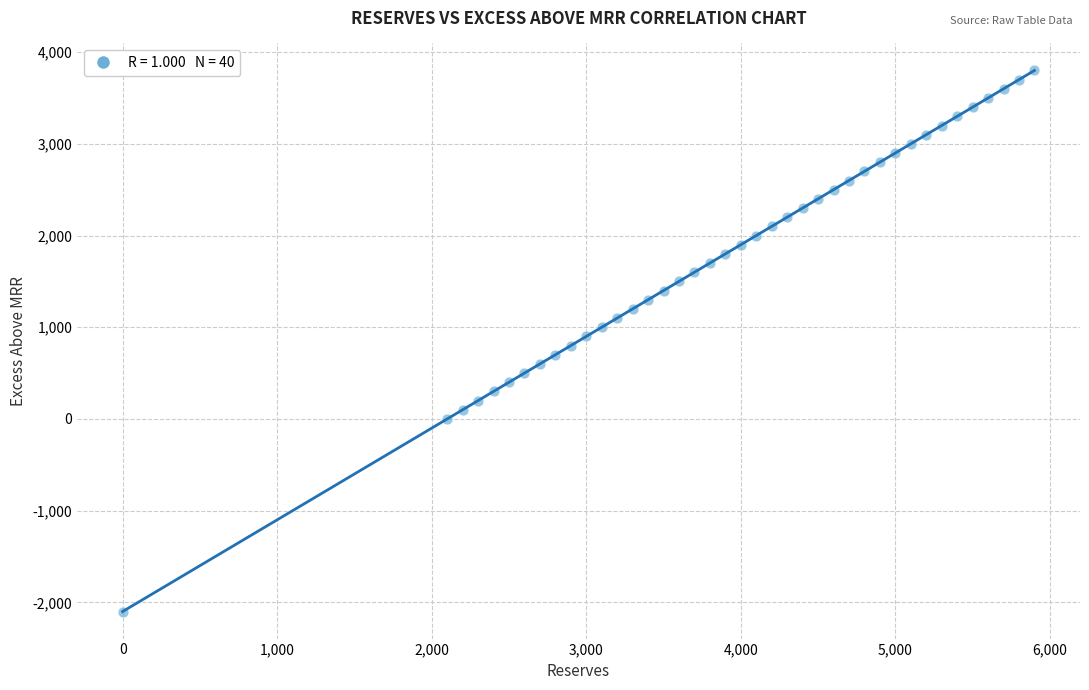

What is the range of Y values (max minus min)?

5900